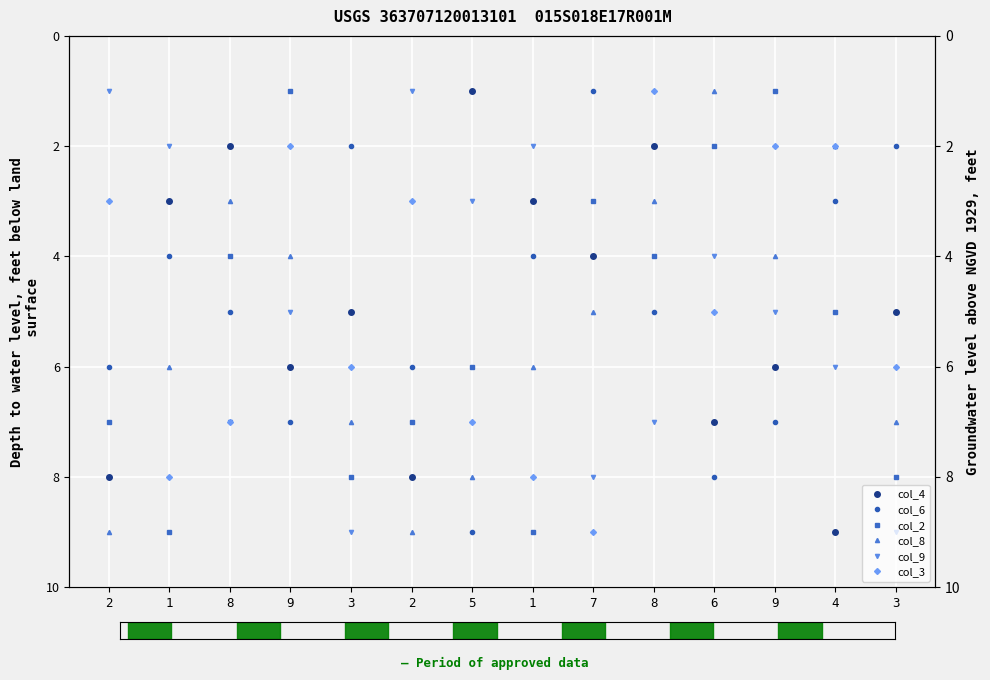

Which series ends up on top after the final intersection of col_4 and col_2?

col_2